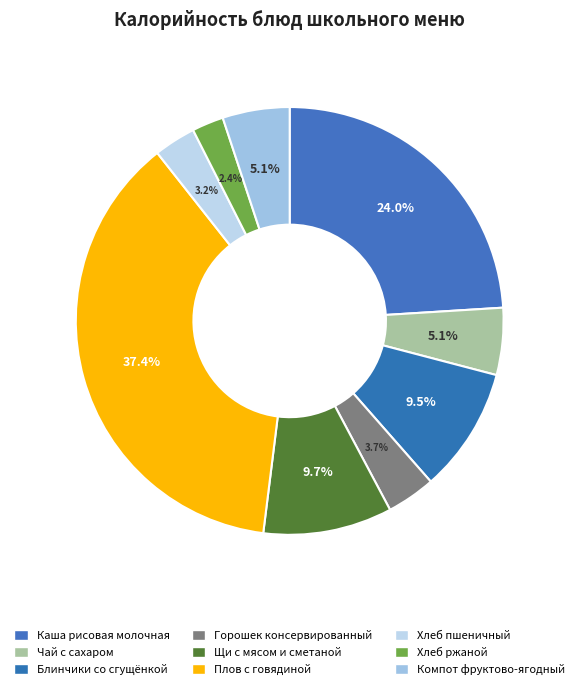

Count the number of slices in the pie.

9